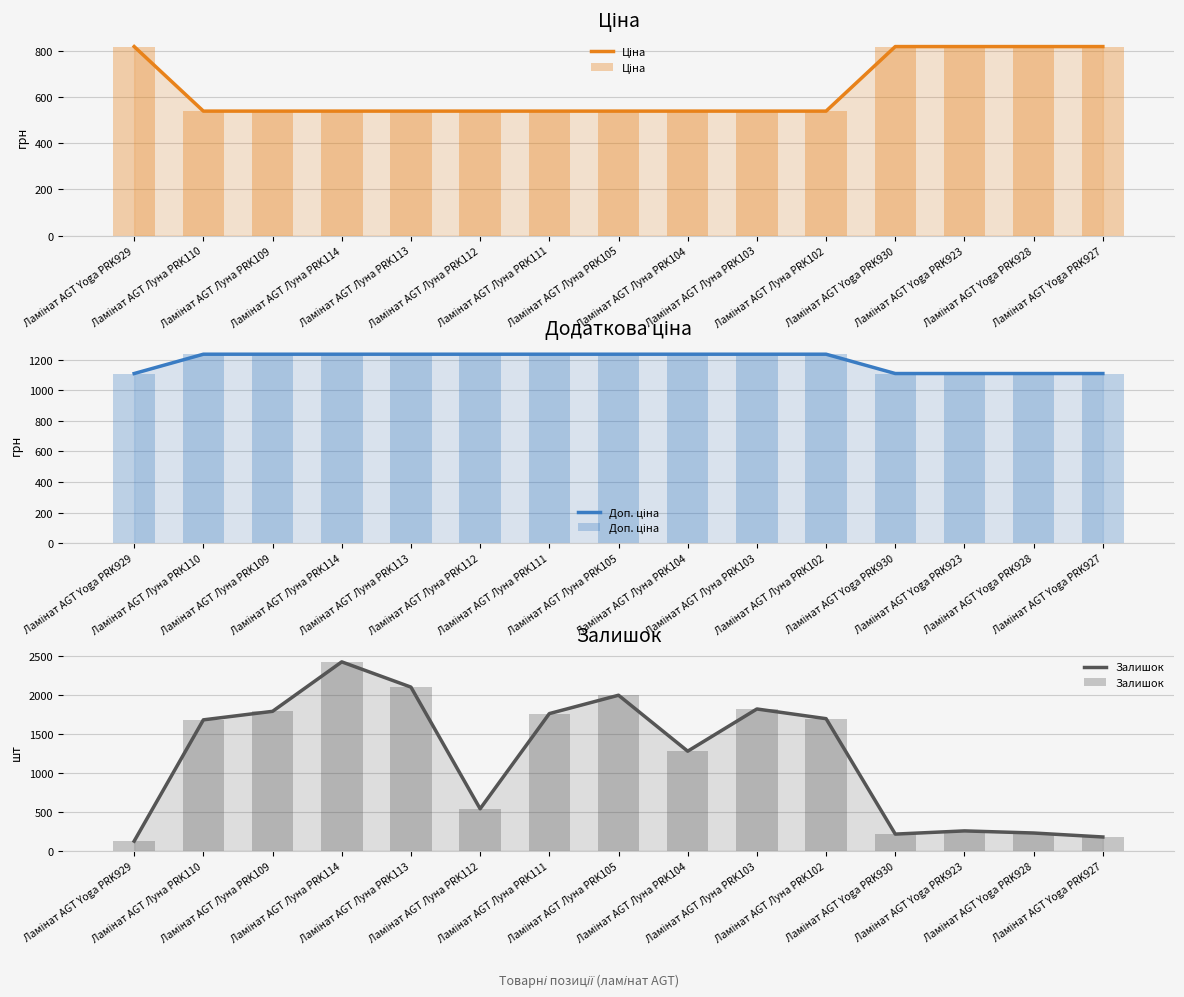

What is the label of the 13th bar from the right?

Ламінат AGT Луна PRK109